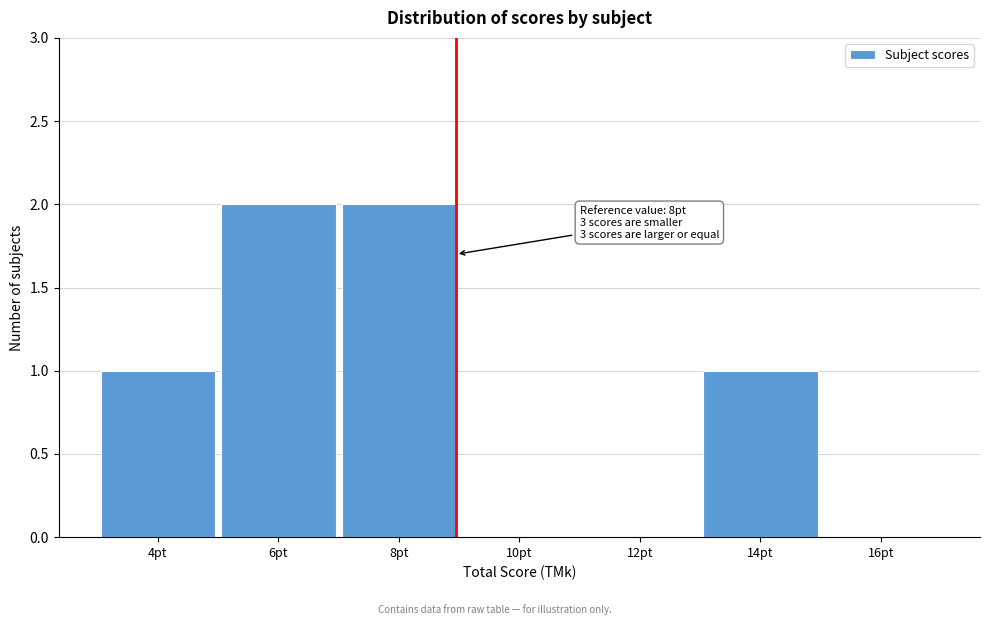

Reading left to right, list all the values displayed in this chart.

4pt=1	6pt=2	8pt=2	10pt=0	12pt=0	14pt=1	16pt=0